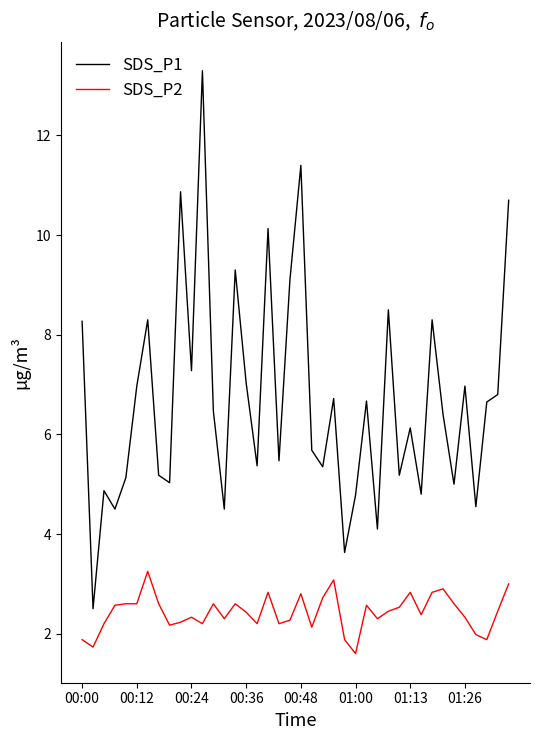

List the series in order of their overall mean, lowest first.

SDS_P2, SDS_P1